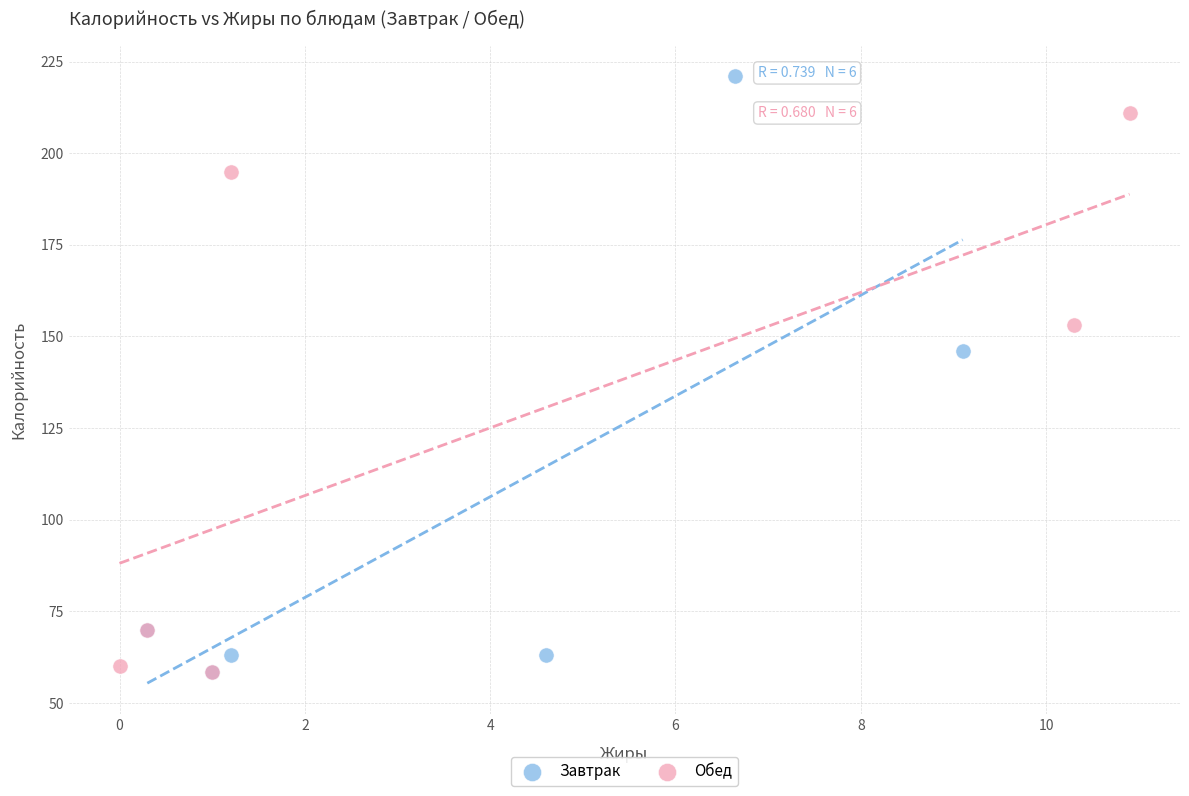

Which series has the widest spread of Y values?

Завтрак